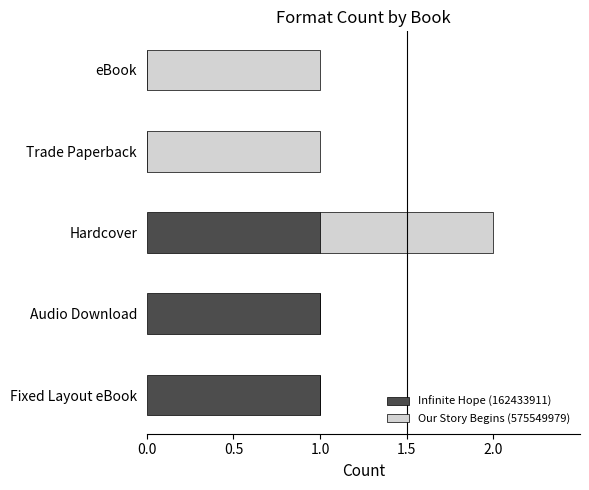

Is it true that Infinite Hope (162433911) equals 1 at Fixed Layout eBook?

True